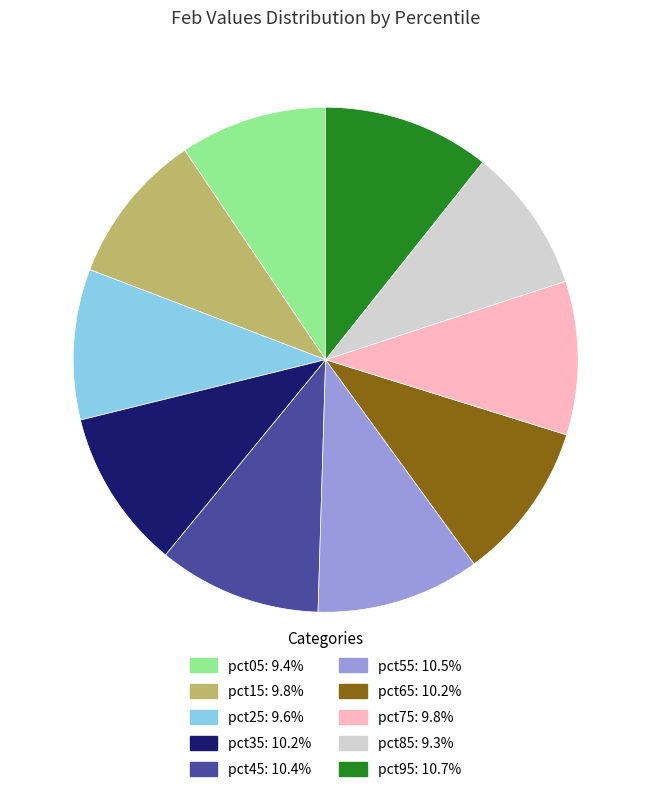

Is the sum of pct45 and pct15 greater than half?

No